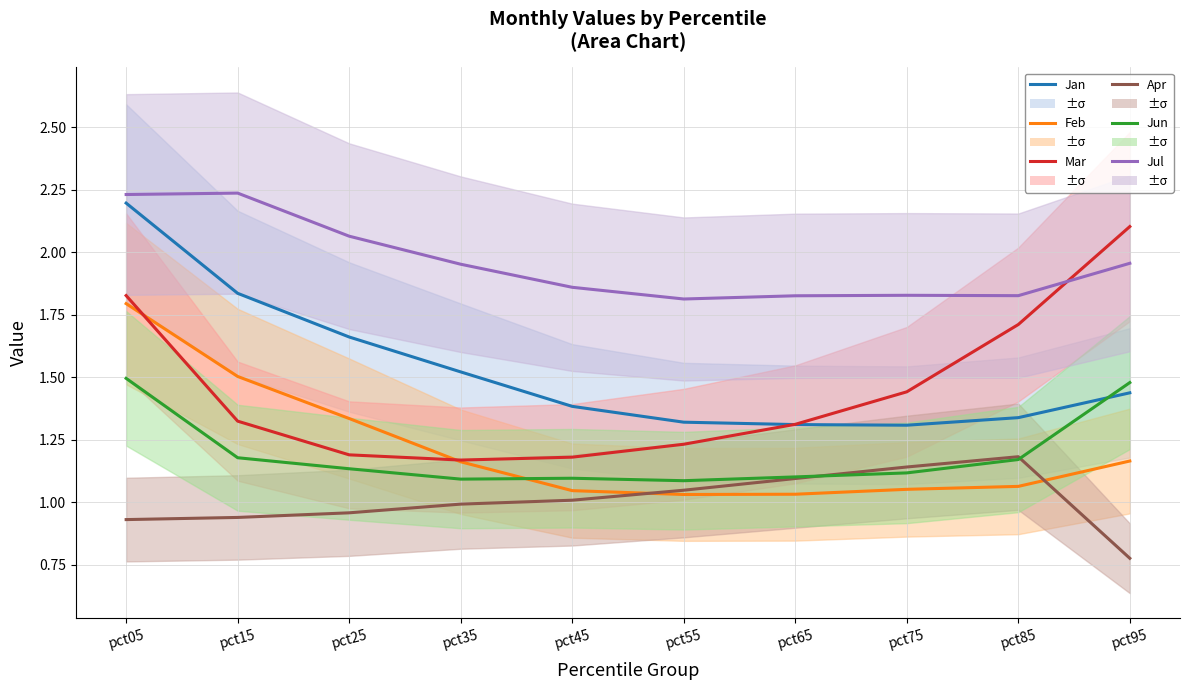

Reading right to left, extract all data points from this chart.

Jan: pct95=1.4	pct85=1.3	pct75=1.3	pct65=1.3	pct55=1.3	pct45=1.4	pct35=1.5	pct25=1.7	pct15=1.8	pct05=2.2
Feb: pct95=1.2	pct85=1.1	pct75=1.1	pct65=1.0	pct55=1.0	pct45=1.0	pct35=1.2	pct25=1.3	pct15=1.5	pct05=1.8
Mar: pct95=2.1	pct85=1.7	pct75=1.4	pct65=1.3	pct55=1.2	pct45=1.2	pct35=1.2	pct25=1.2	pct15=1.3	pct05=1.8
Apr: pct95=0.8	pct85=1.2	pct75=1.1	pct65=1.1	pct55=1.0	pct45=1.0	pct35=1.0	pct25=1.0	pct15=0.9	pct05=0.9
Jun: pct95=1.5	pct85=1.2	pct75=1.1	pct65=1.1	pct55=1.1	pct45=1.1	pct35=1.1	pct25=1.1	pct15=1.2	pct05=1.5
Jul: pct95=2.0	pct85=1.8	pct75=1.8	pct65=1.8	pct55=1.8	pct45=1.9	pct35=2.0	pct25=2.1	pct15=2.2	pct05=2.2